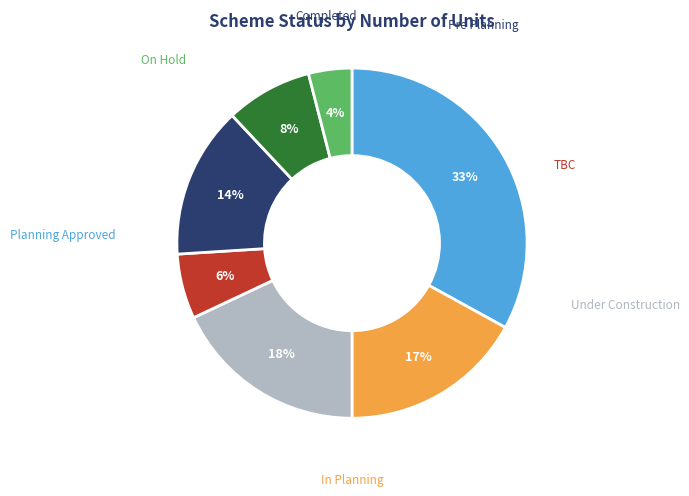

Count the number of slices in the pie.

7